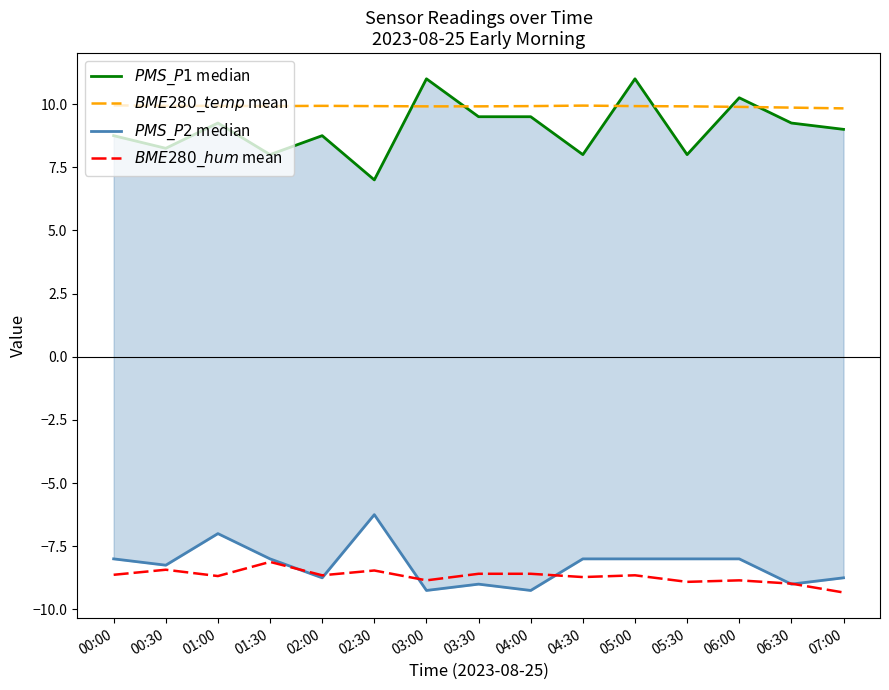

Which series changed the most between 02:00 and 07:00?

$BME280\_hum$ mean